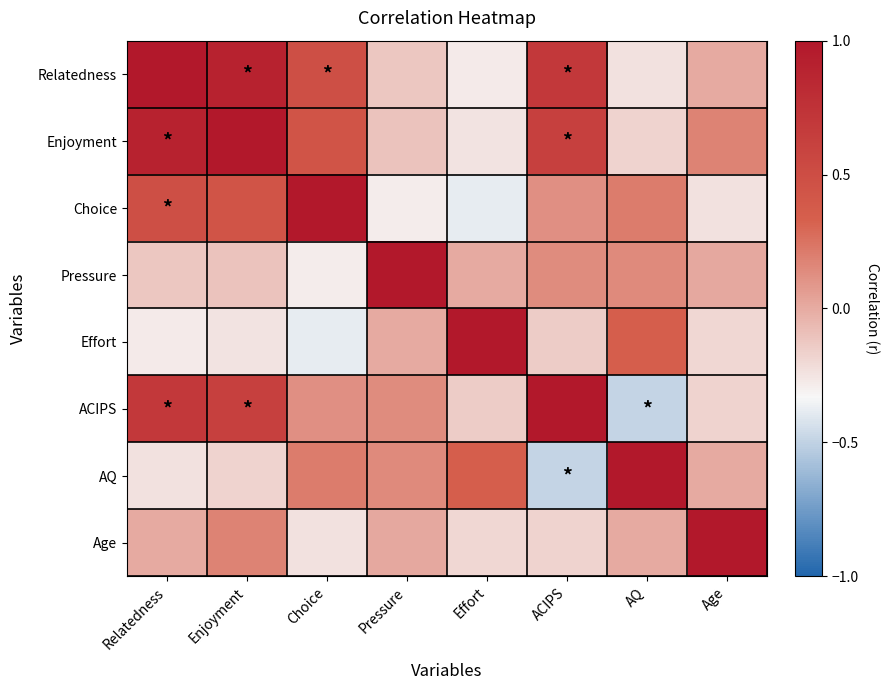

What is the difference between the highest and lowest values at Pressure?

1.3